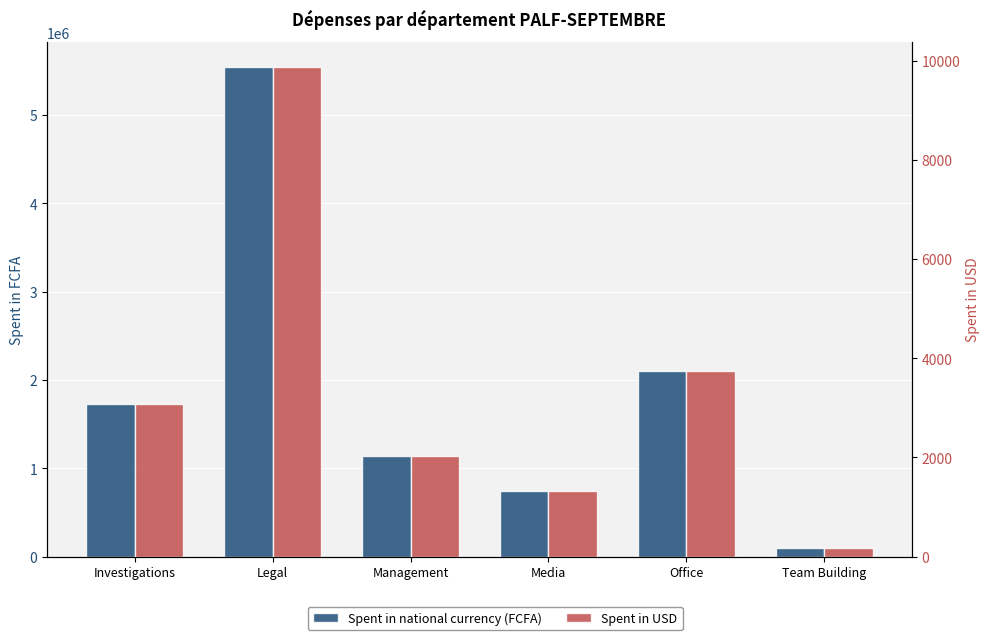

What is the label of the 6th bar from the left?

Team Building